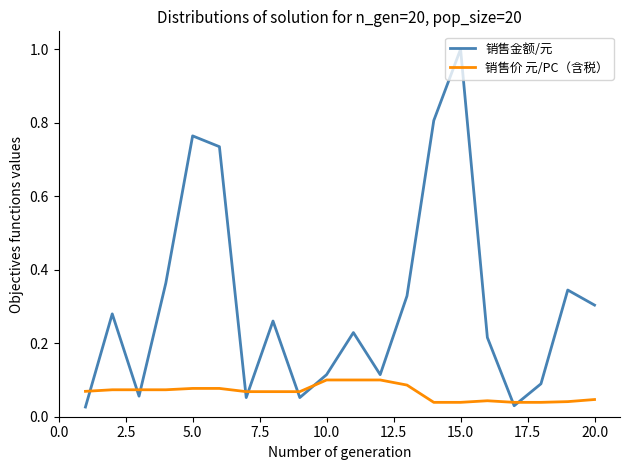

True or false: 销售金额/元 has more than 1 interior local peaks.

True